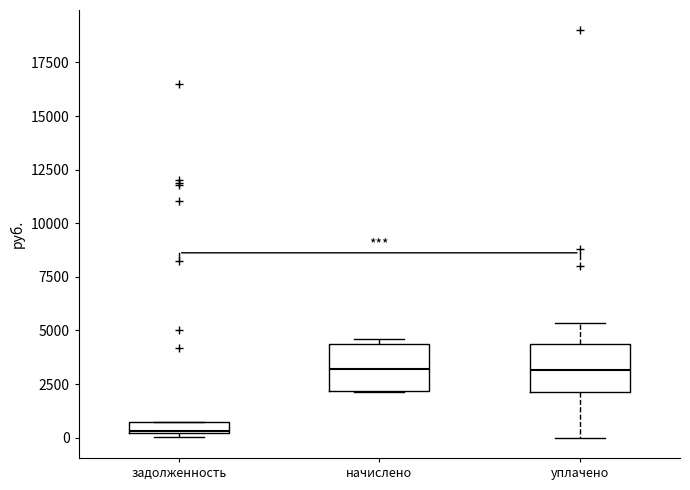

Which box's median line is the lowest?

задолженность